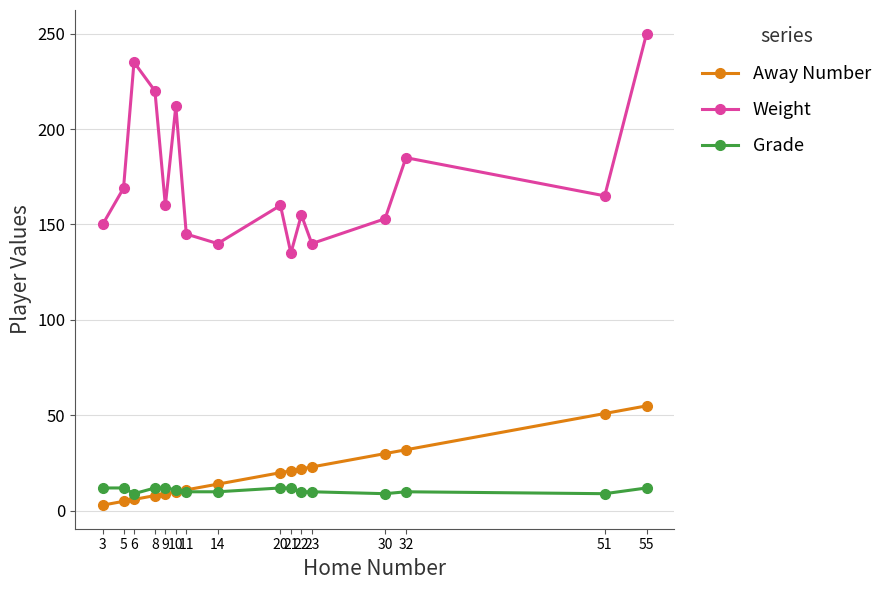

How many times do Away Number and Grade cross each other?

1